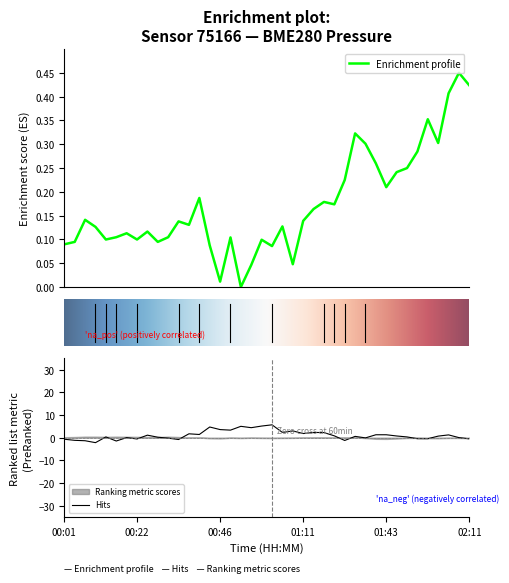

What is the average value of the pressure series?

0.2